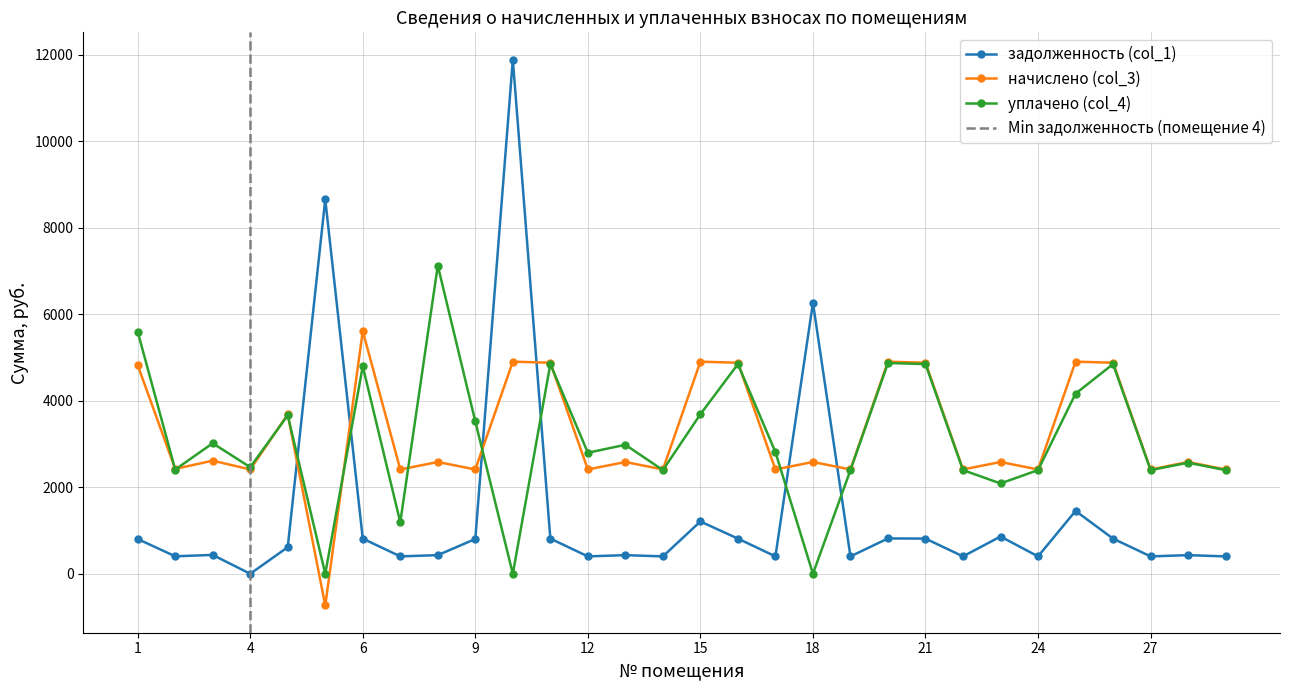

At which category is the sum across all series the highest?

10